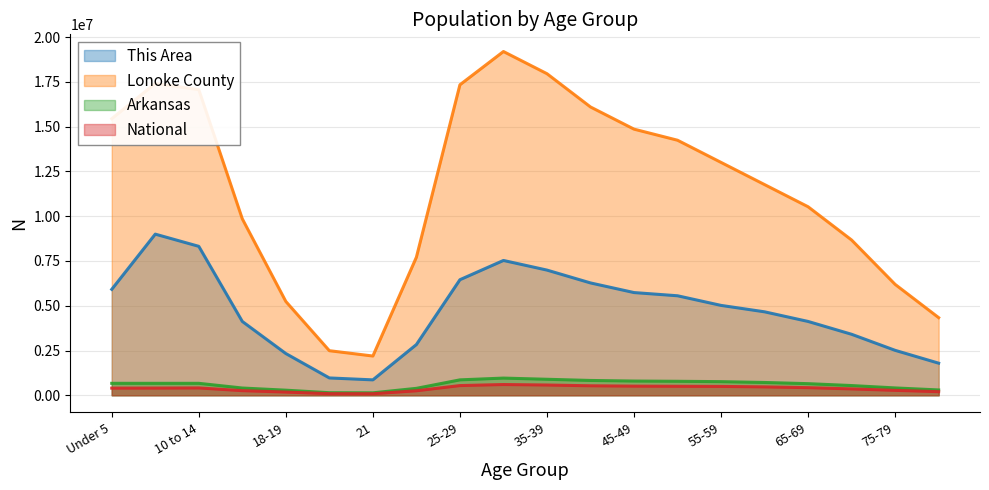

Count the number of data series in this chart.

4